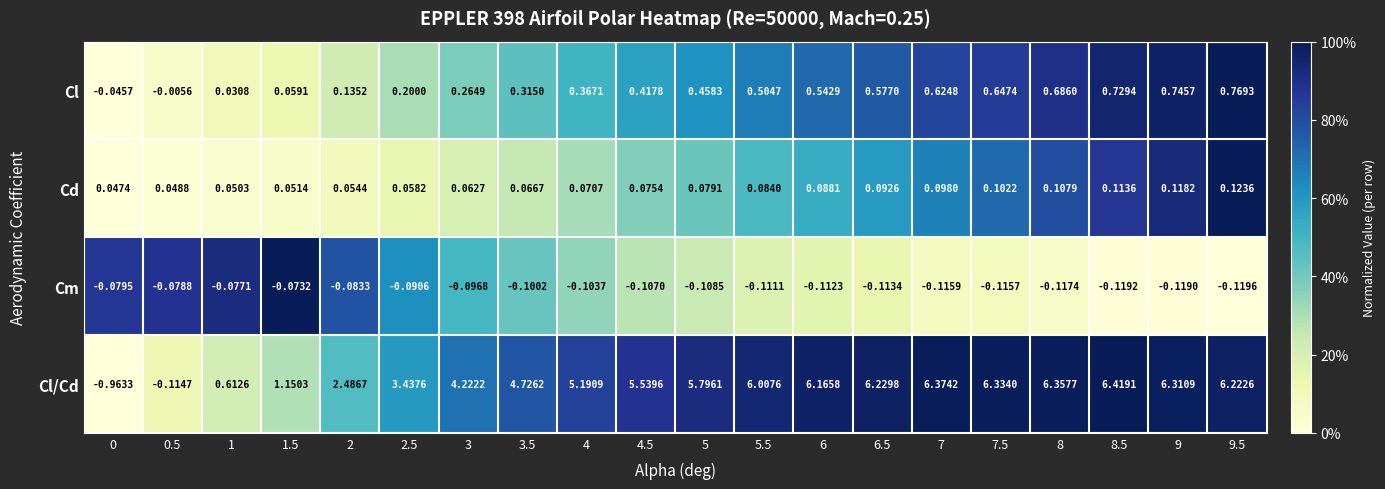

At which category is the sum across all series the highest?

8.5